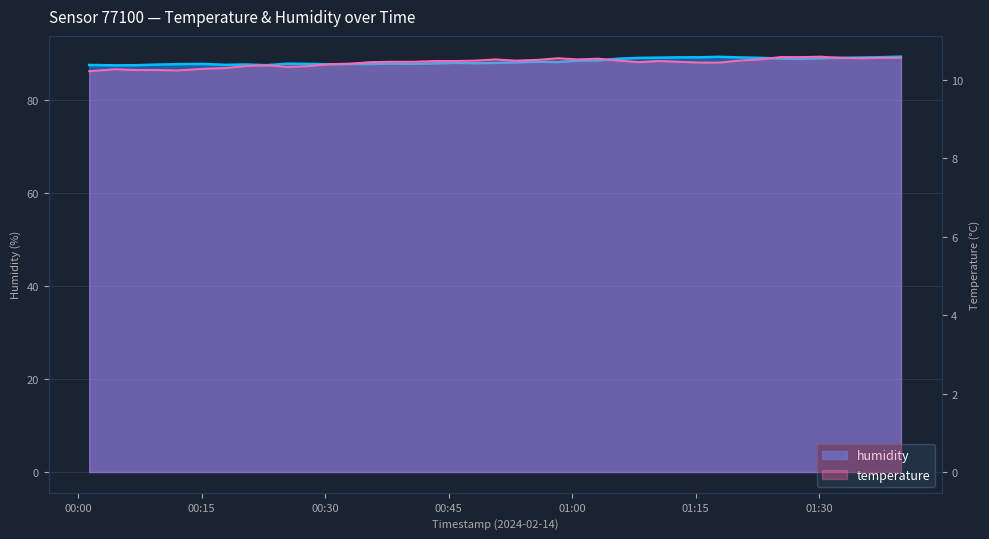

What is the total value across all series at 2024-02-14T00:58:16?

98.8